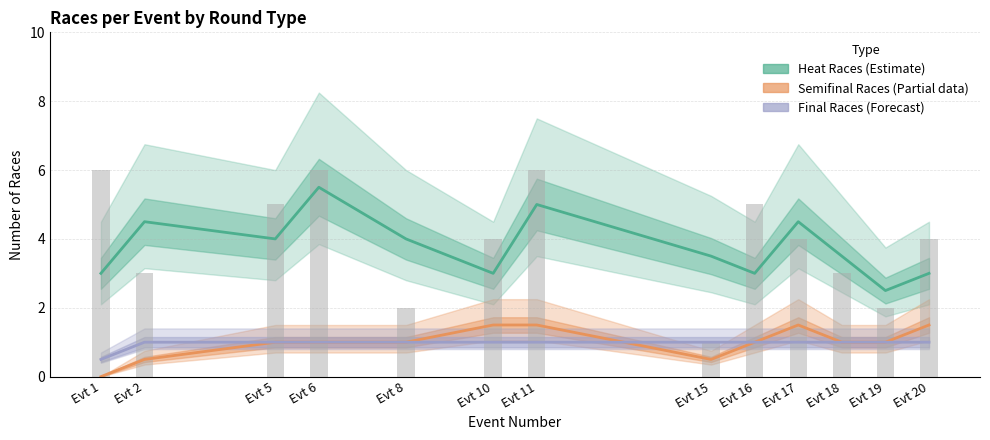

How many series are shown in this chart?

3